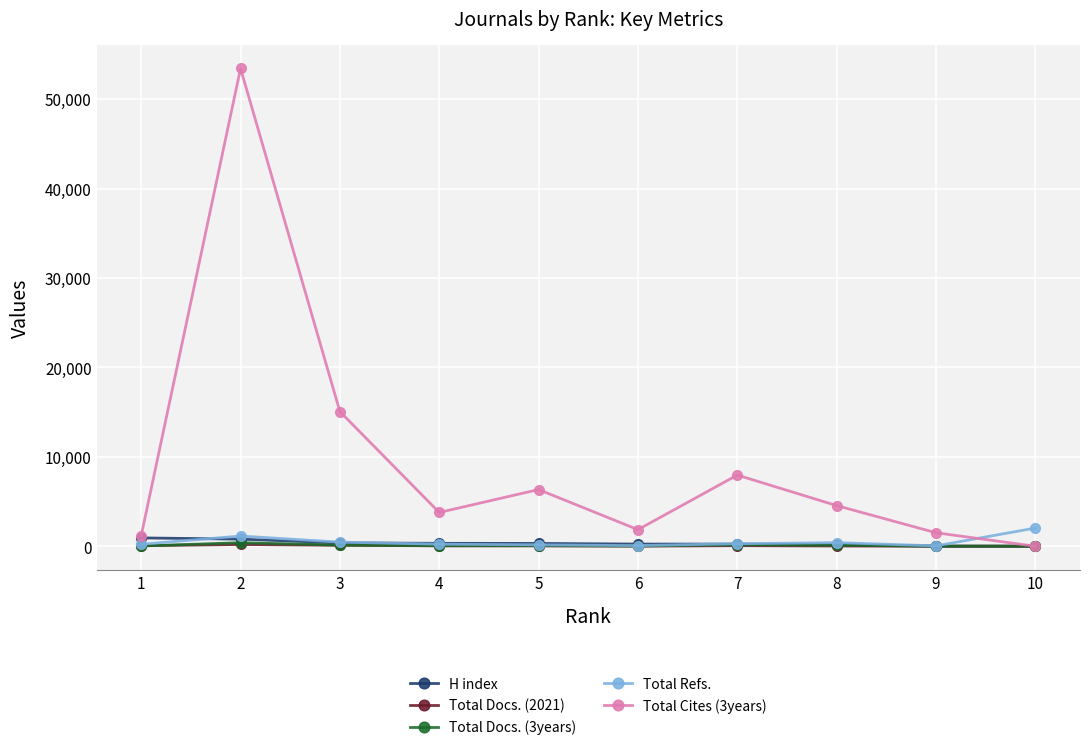

Which series has the largest range (max minus min)?

Total Cites (3years)